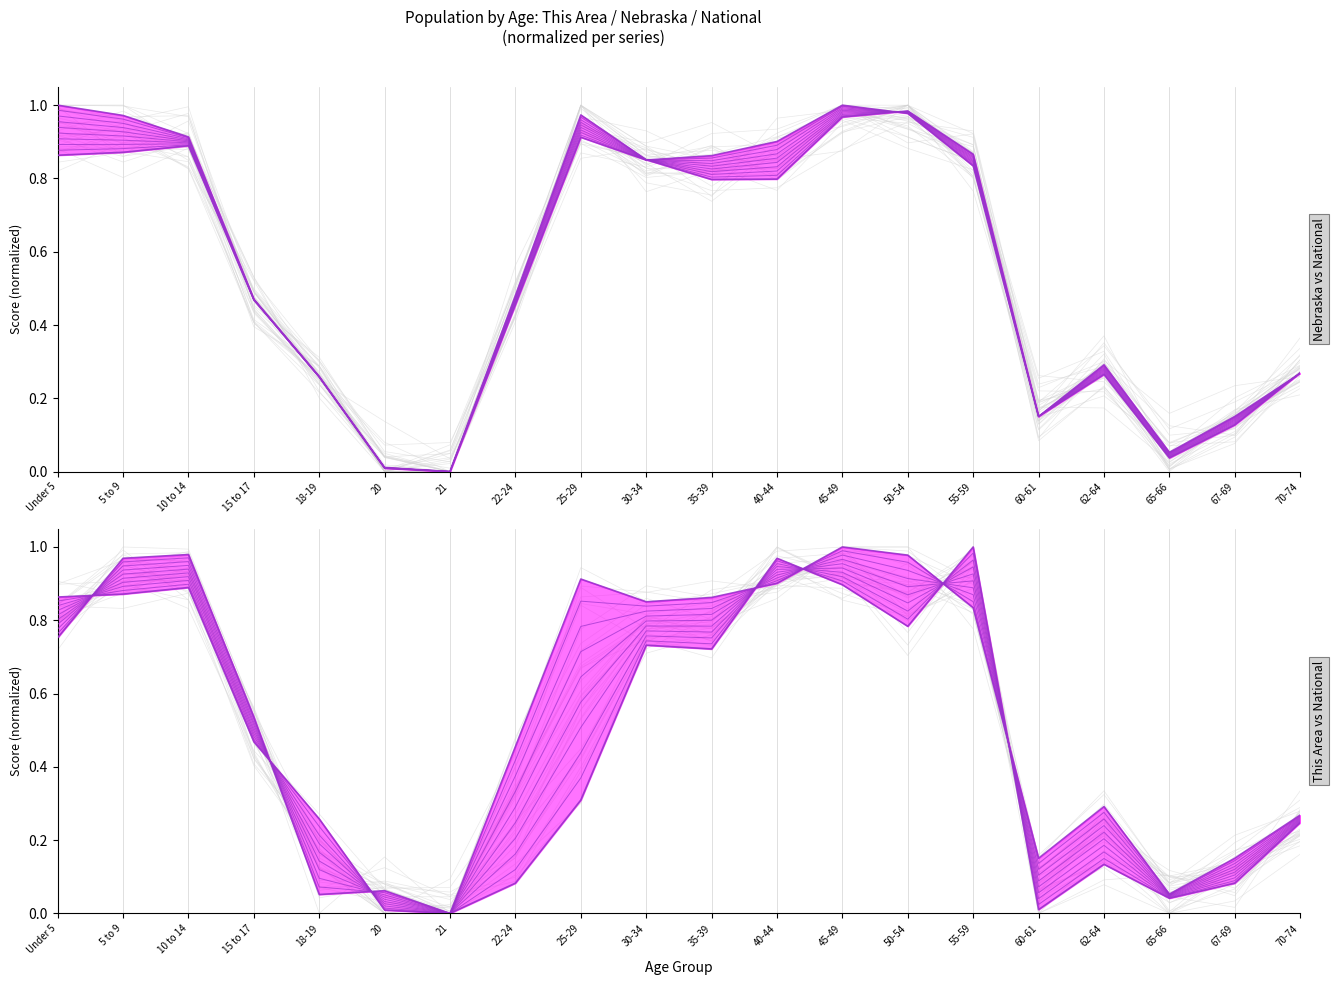

Between which two adjacent categories do Nebraska/This Area (norm) and National (norm) first intersect?

Under 5 and 5 to 9